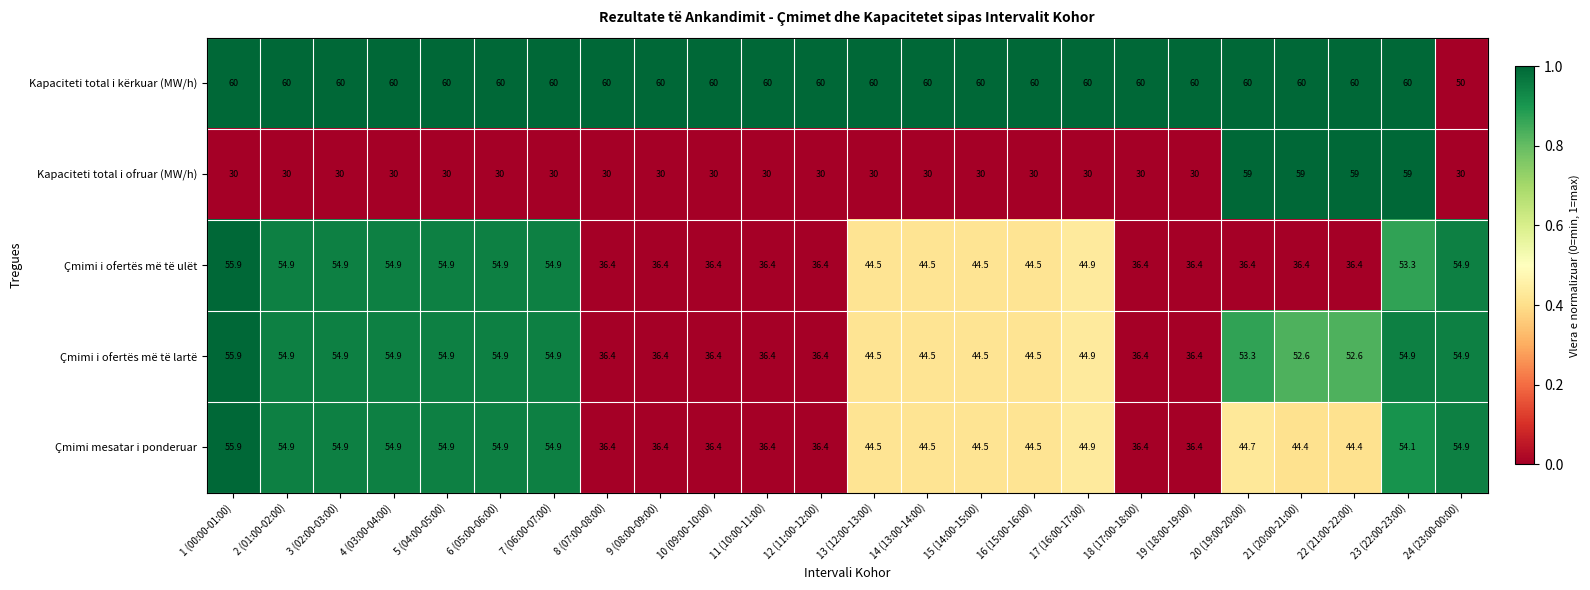

At which category is the sum across all series the highest?

23 (22:00-23:00)